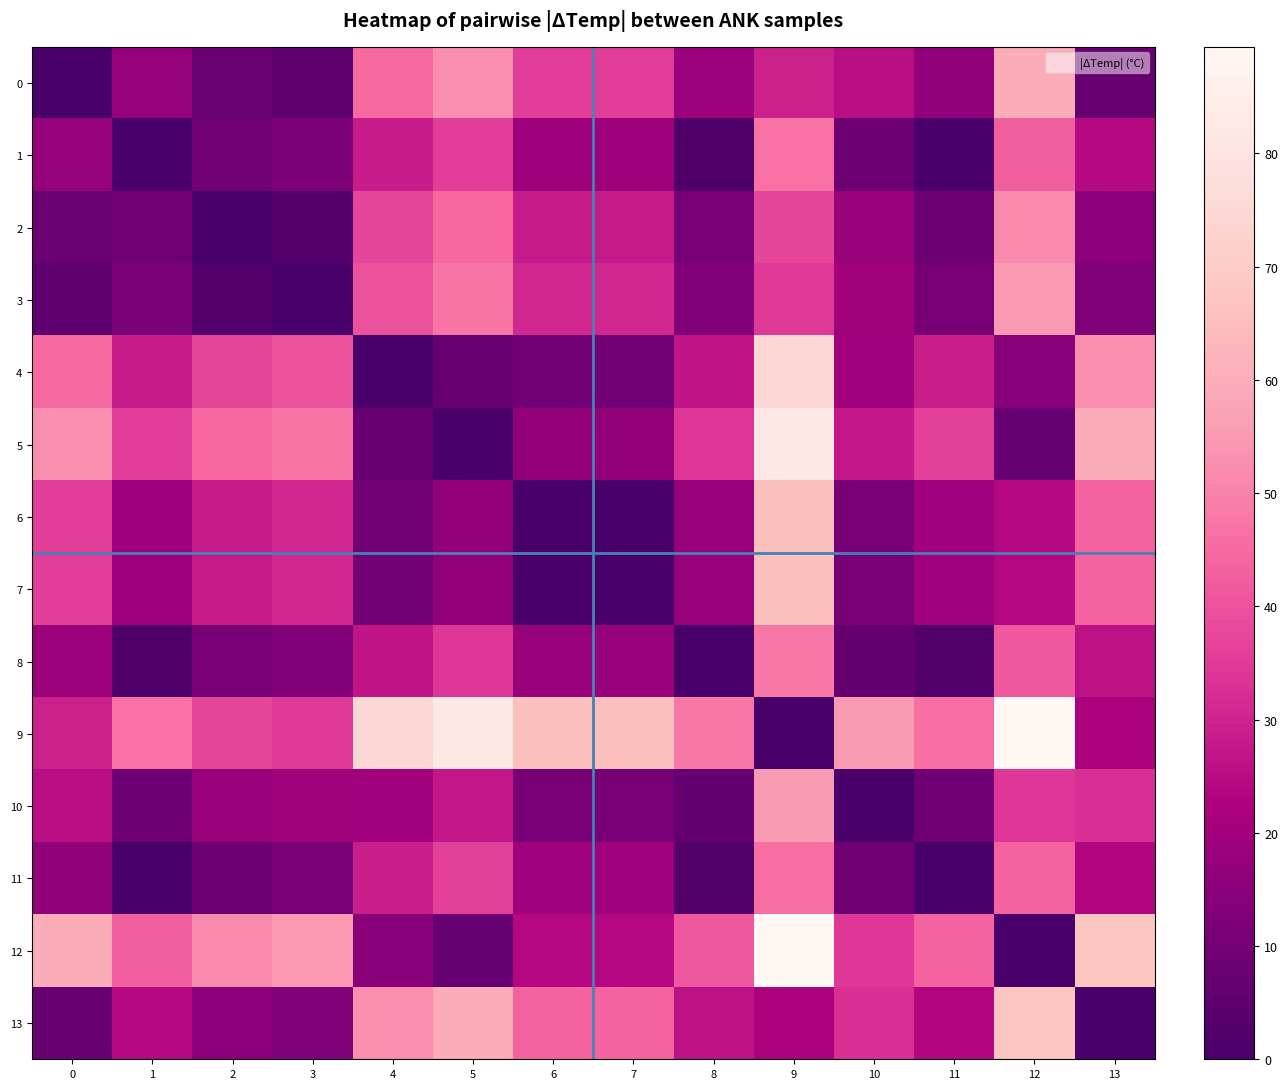

What is the total value across all series at 10?

278.0